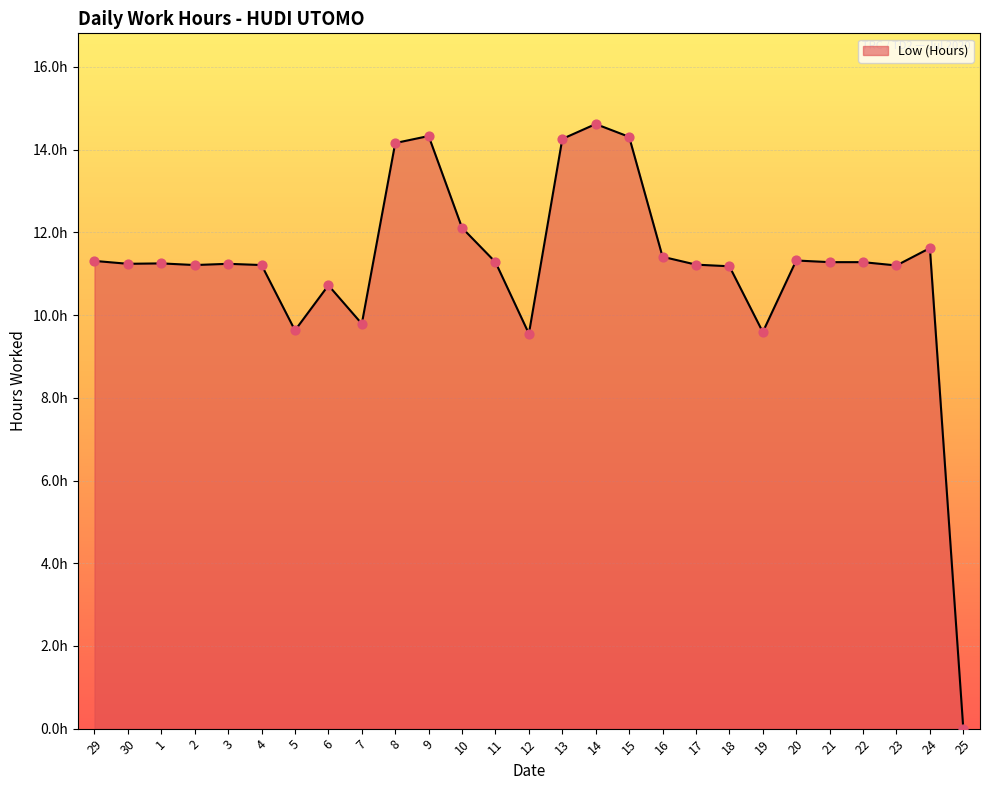

Does the chart have visible grid lines?

Yes